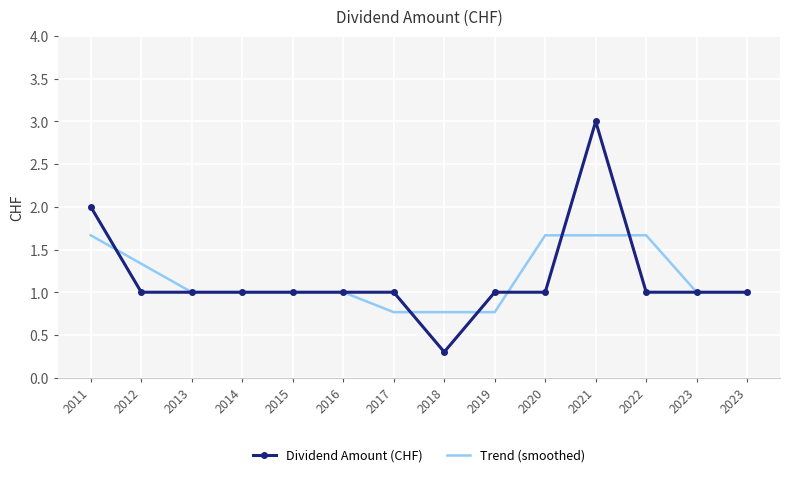

What are all the series names shown in the legend?

Dividend Amount (CHF), Trend (smoothed)